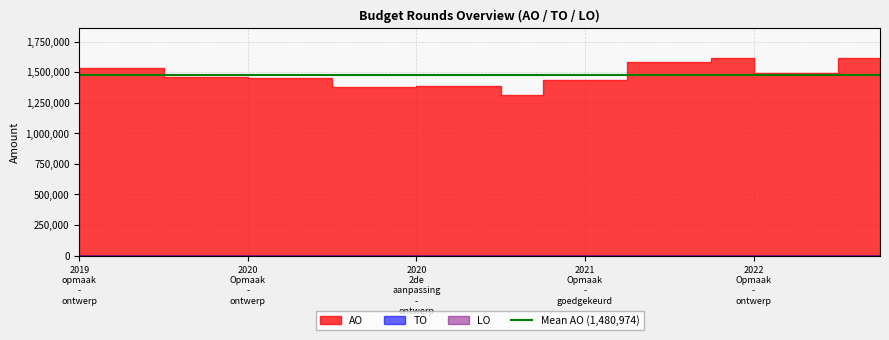

True or false: AO and LO cross at least once.

False